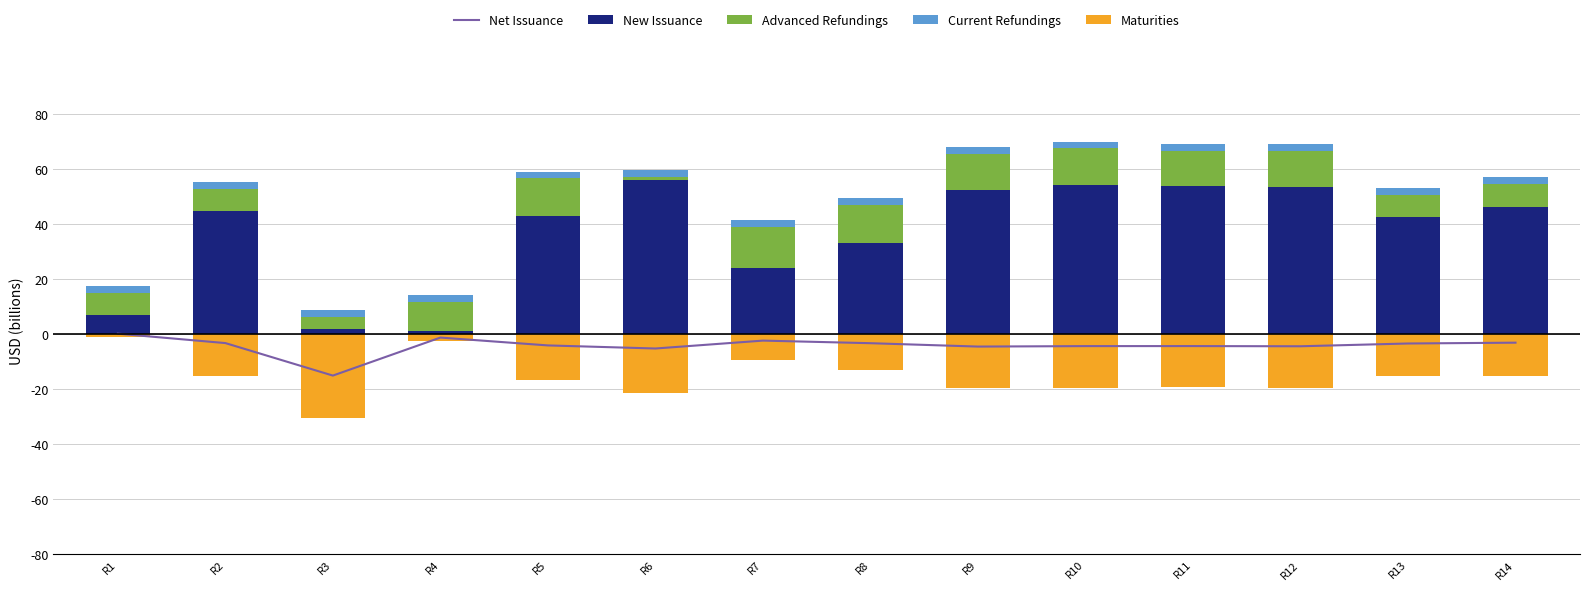

At which label does Current Refundings reach its minimum?

R1